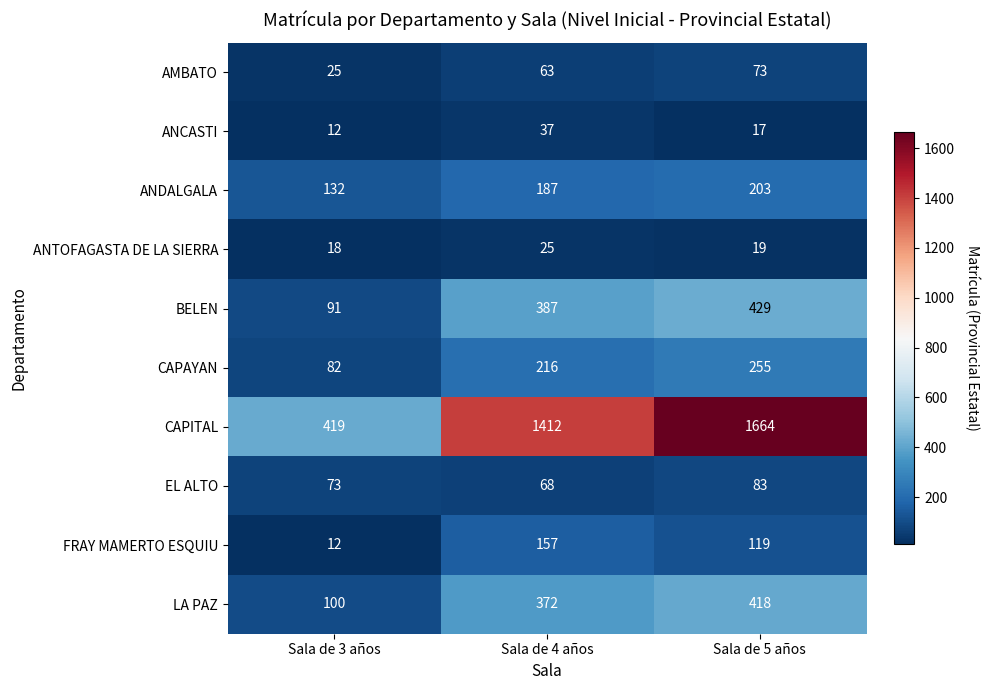

Reading left to right, list all the values displayed in this chart.

AMBATO: 25	63	73
ANCASTI: 12	37	17
ANDALGALA: 132	187	203
ANTOFAGASTA DE LA SIERRA: 18	25	19
BELEN: 91	387	429
CAPAYAN: 82	216	255
CAPITAL: 419	1412	1664
EL ALTO: 73	68	83
FRAY MAMERTO ESQUIU: 12	157	119
LA PAZ: 100	372	418